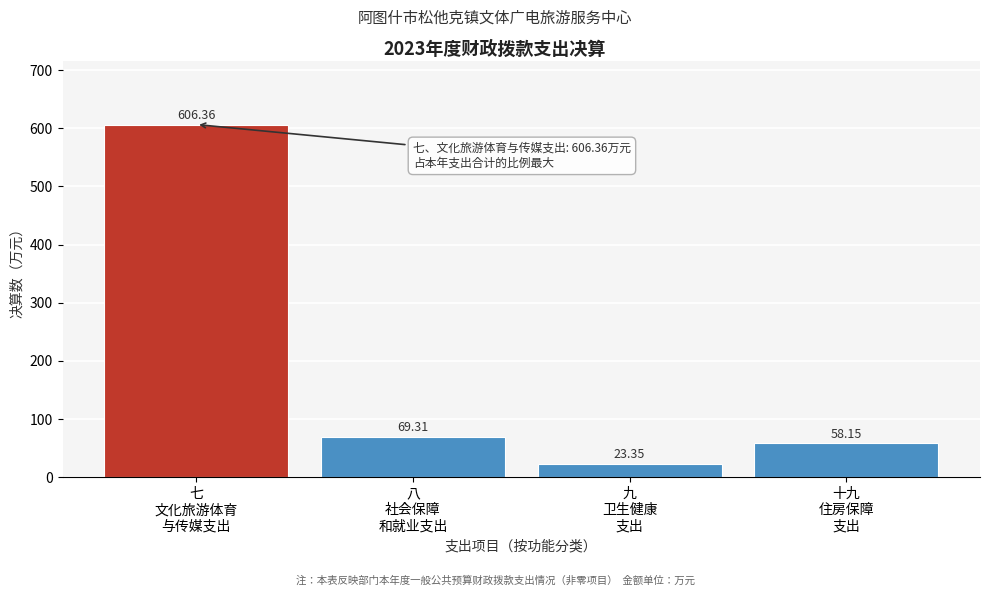

What is the difference between the maximum and minimum values?

583.0